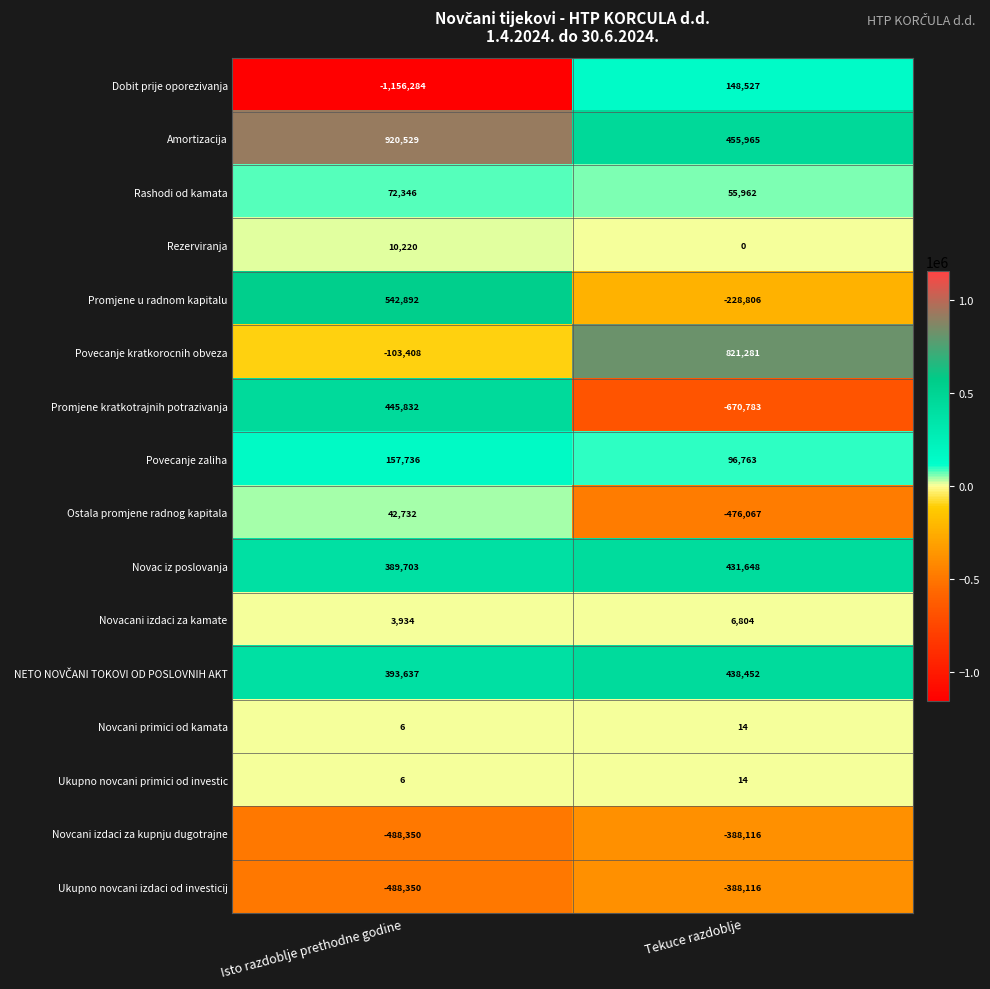

The Povecanje kratkorocnih obveza series shows -103408 at Isto razdoblje prethodne godine. True or false?

True